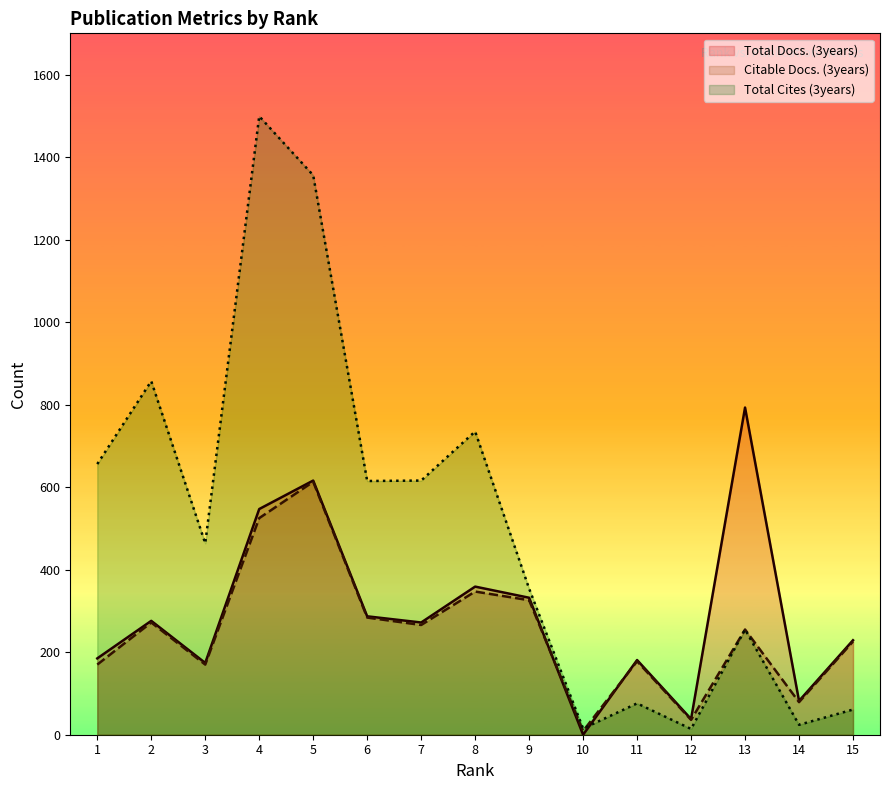

What is the average value of the Total Docs. (3years) series?

291